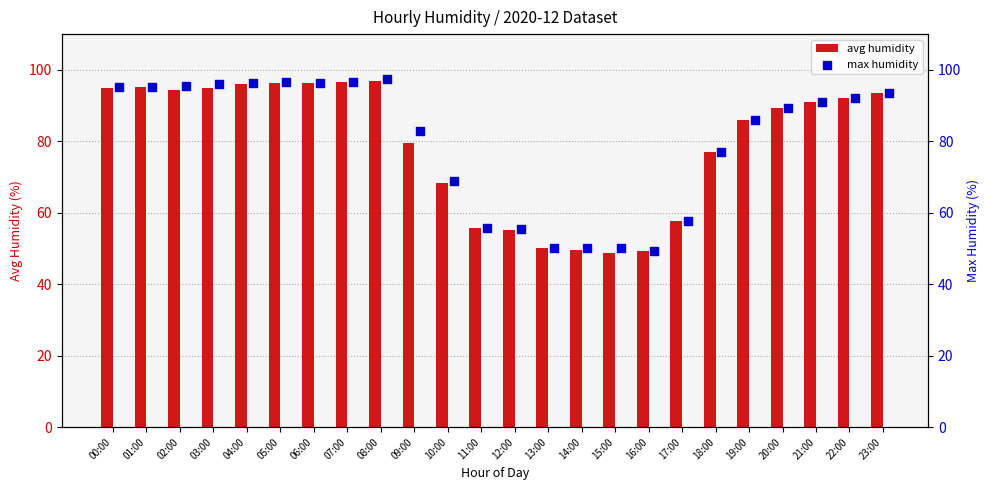

What is the lowest value of the avg humidity series?

48.8